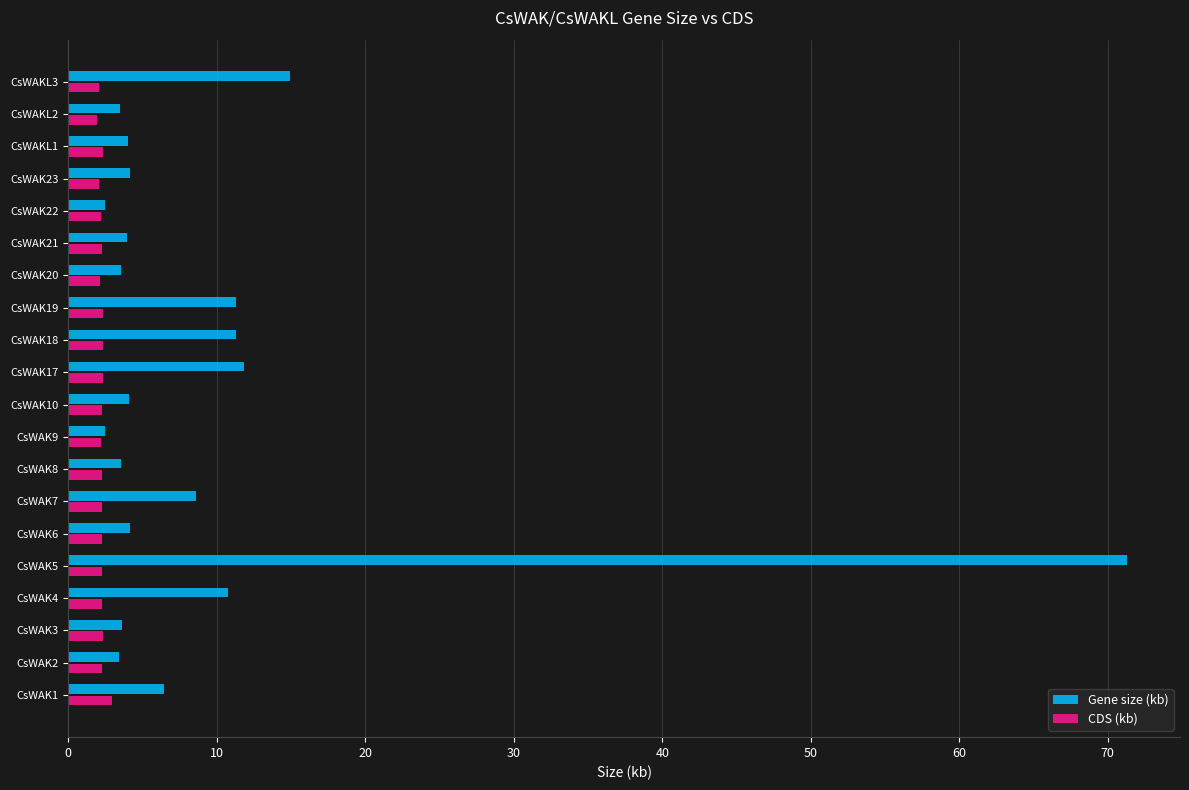

At which category does the chart reach its peak across all series?

CsWAK5